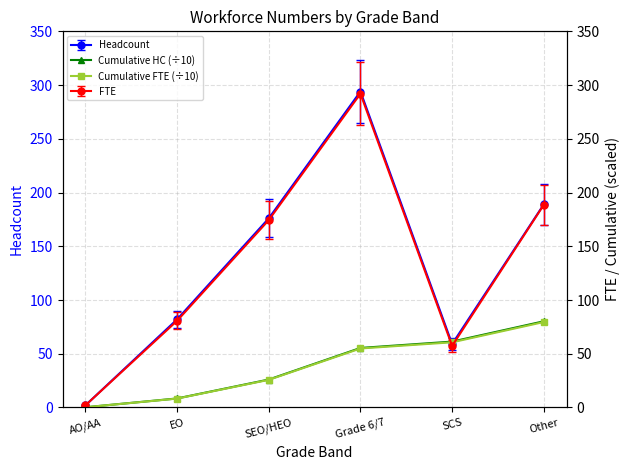

What is the sum of all Cumulative FTE (÷10) values?

229.2